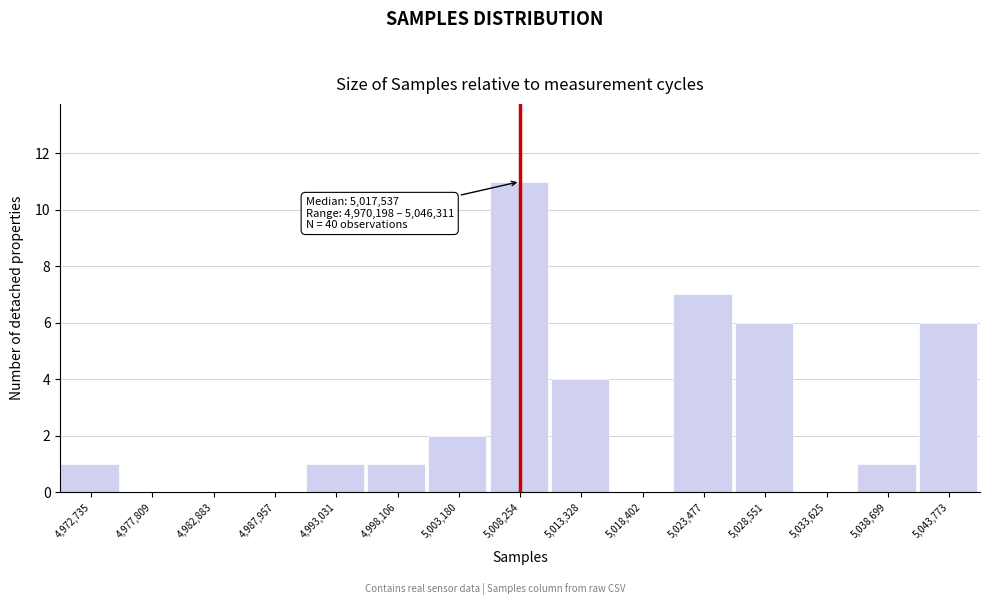

Over which range of the x-axis is the bar tallest?

5006000 to 5011000